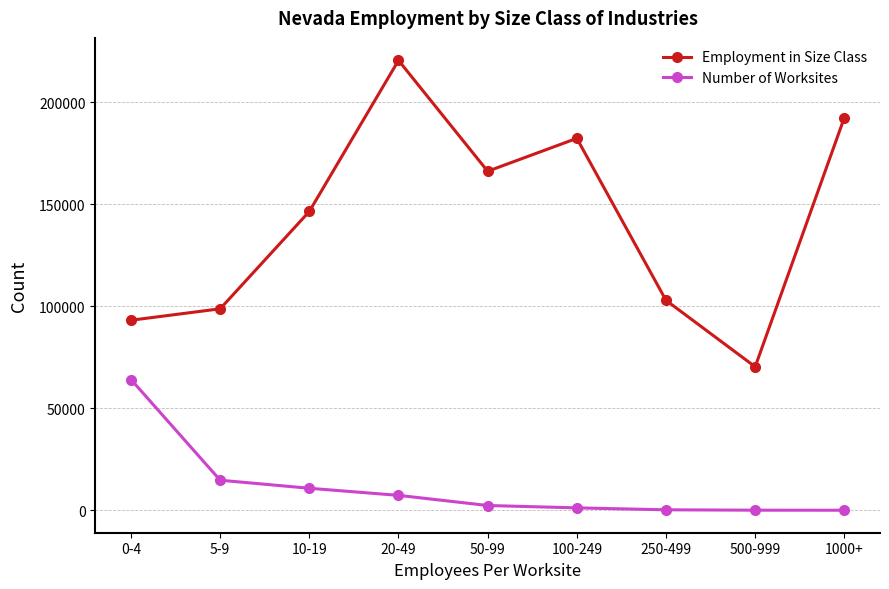

At which category is the sum across all series the highest?

20-49